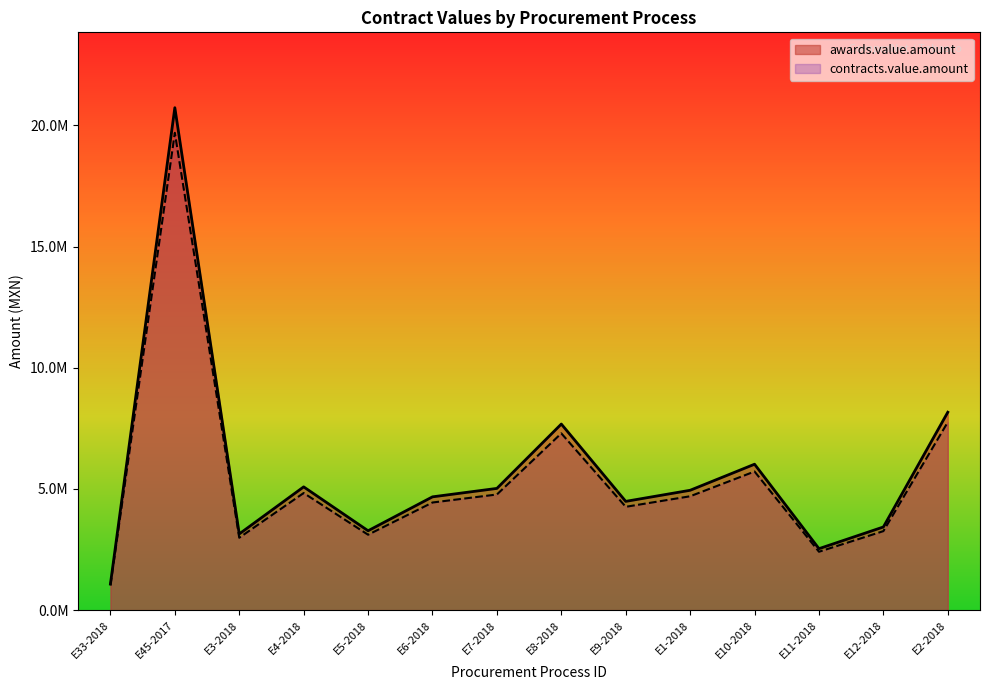

True or false: contracts.value.amount and awards.value.amount intersect in this chart.

False